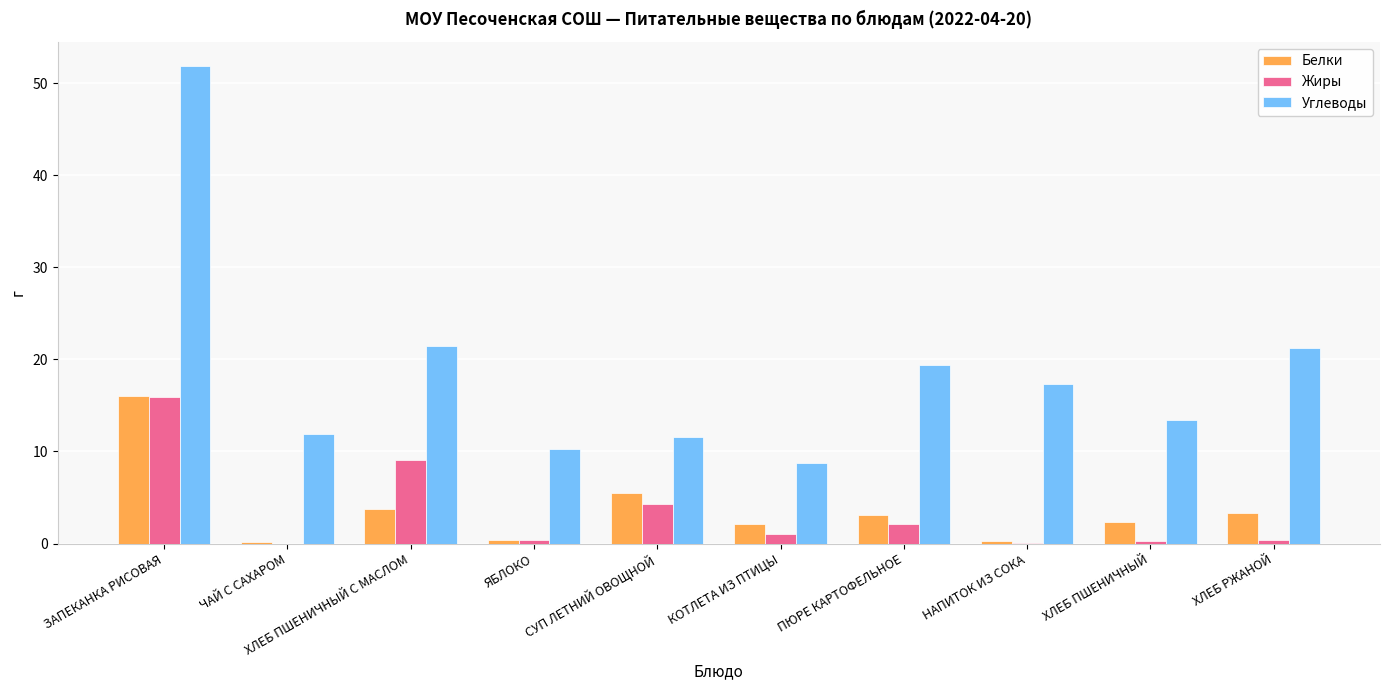

At which label does Жиры first exceed 1?

ЗАПЕКАНКА РИСОВАЯ